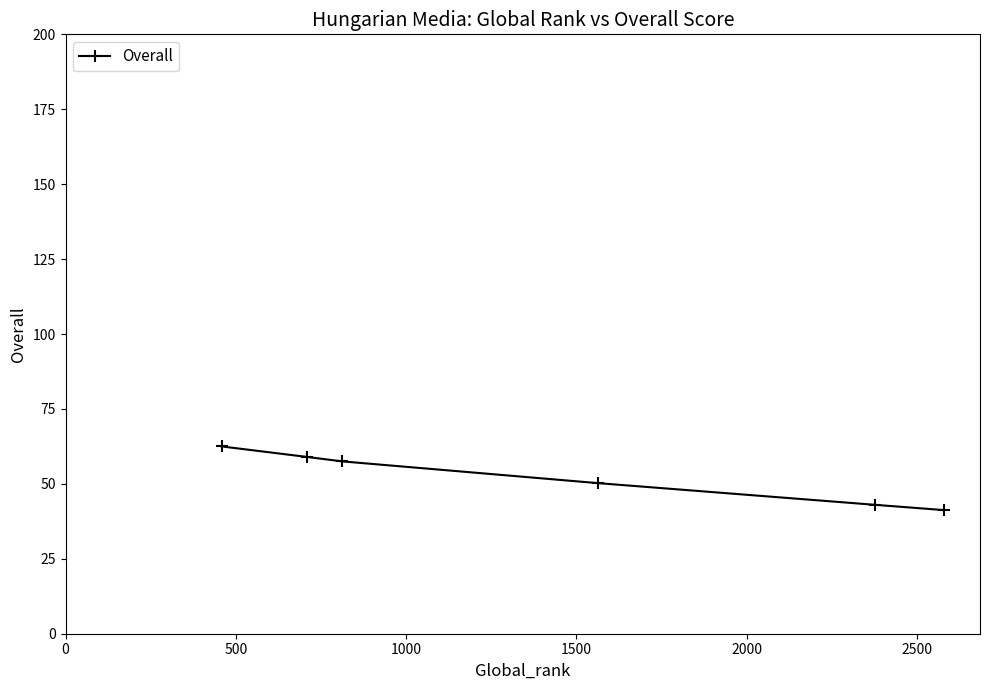

What is the difference between the second highest and second lowest values?

16.0